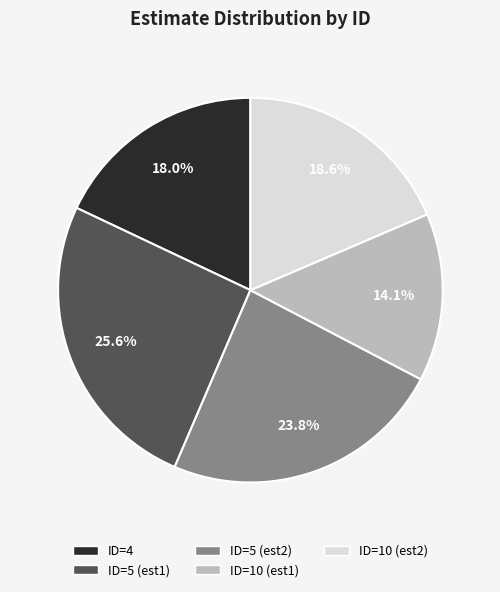

What is the largest slice in the pie chart?

ID=5 (est1)